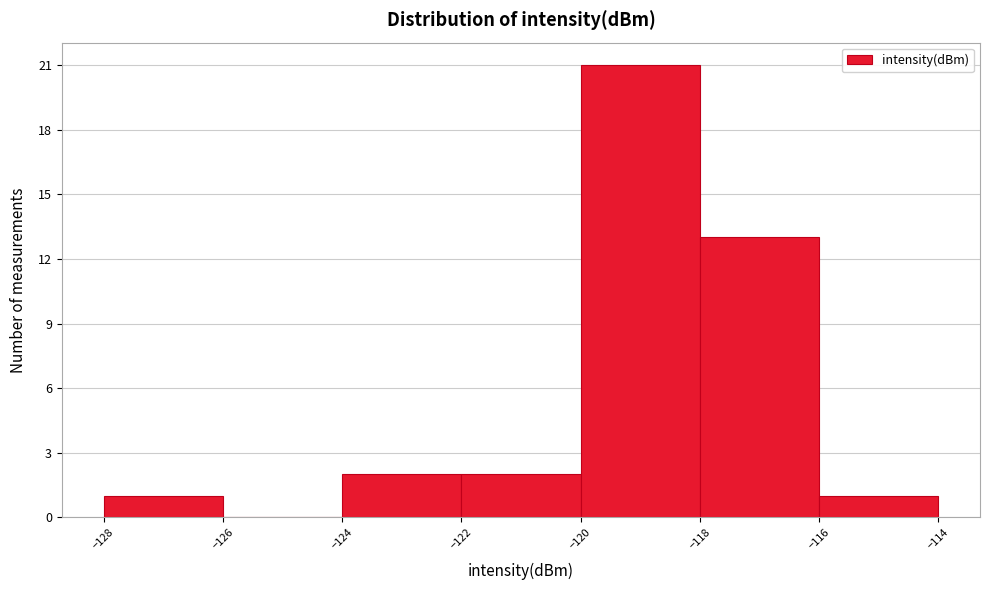

Reading left to right, transcribe this chart: for each bar, give the range it covers on the x-axis and its height. The values are not printed on the chart, so give them approximately, as read against the axis.

-128 to -126: 1
-126 to -124: 0
-124 to -122: 2
-122 to -120: 2
-120 to -118: 21
-118 to -116: 13
-116 to -114: 1